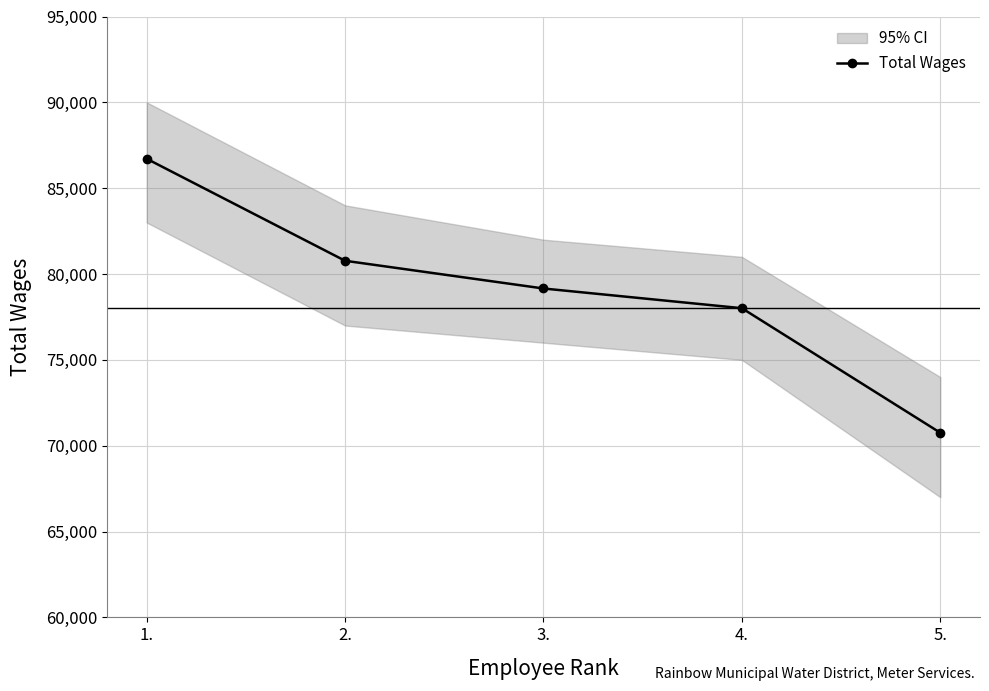

At which label does the data first exceed 79157?

1.